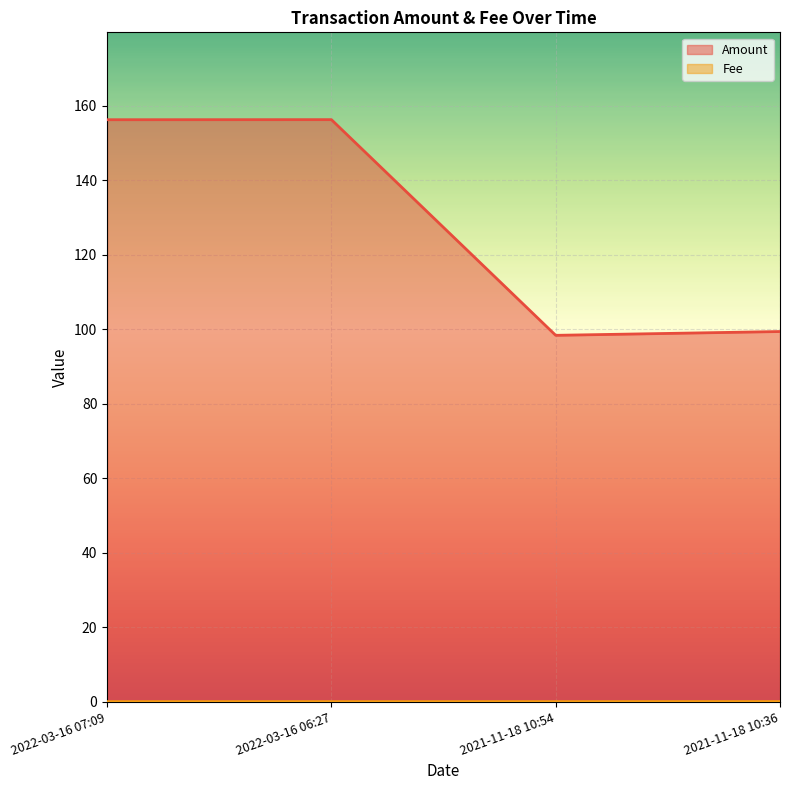

The Amount series shows 231.9 at 2022-03-16 06:27. True or false?

False